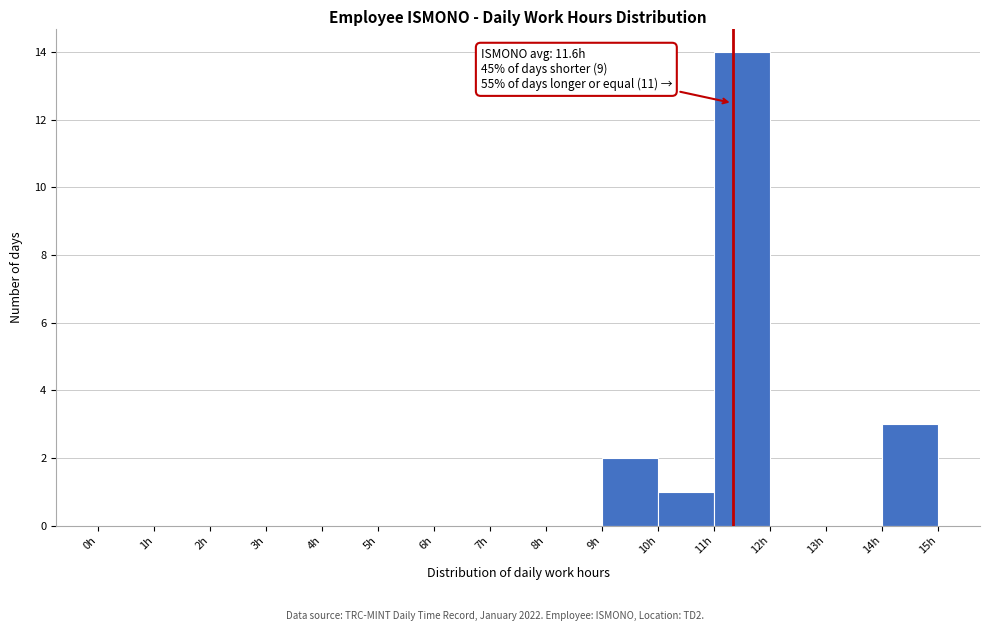

Which range on the x-axis has the tallest bar?

11 to 12